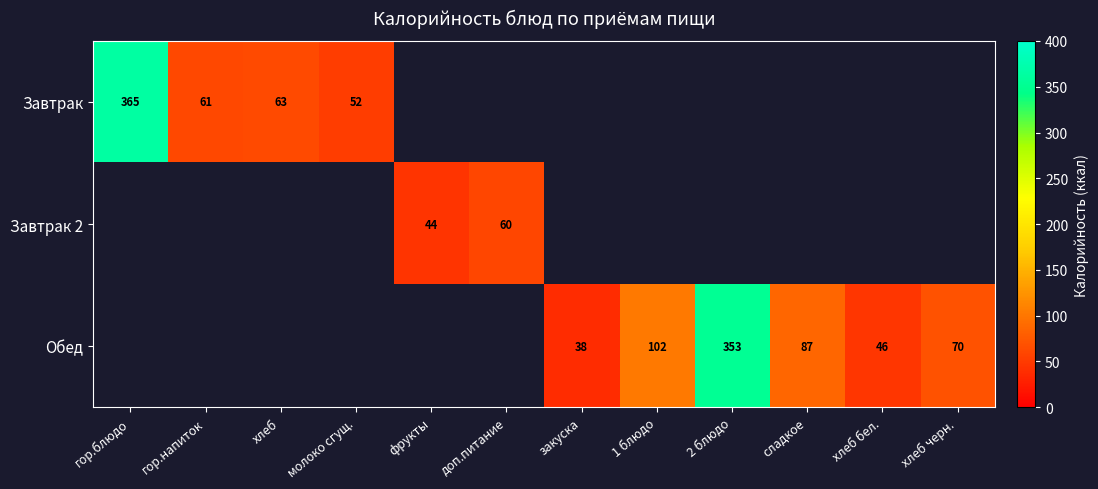

How many data points does each series have?

12